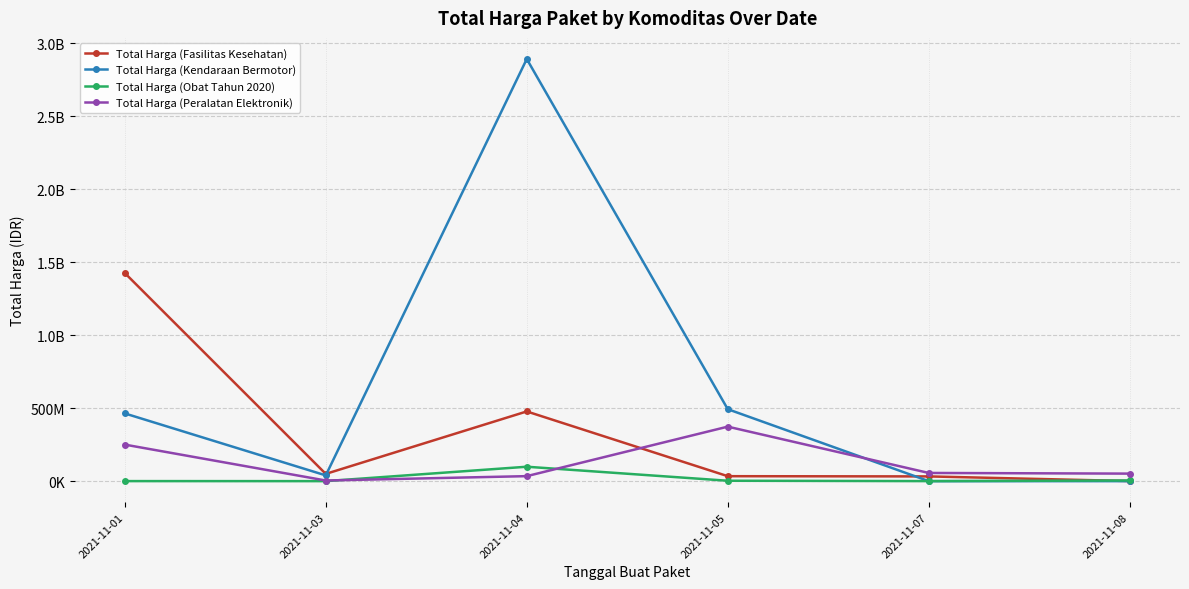

Is this an area chart (filled region under the line)?

No